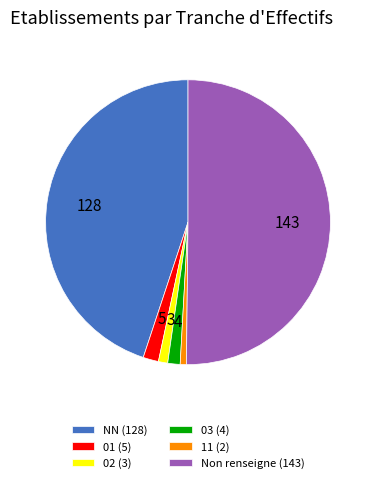

The Non renseigne (143) slice represents 50% of the pie. True or false?

True